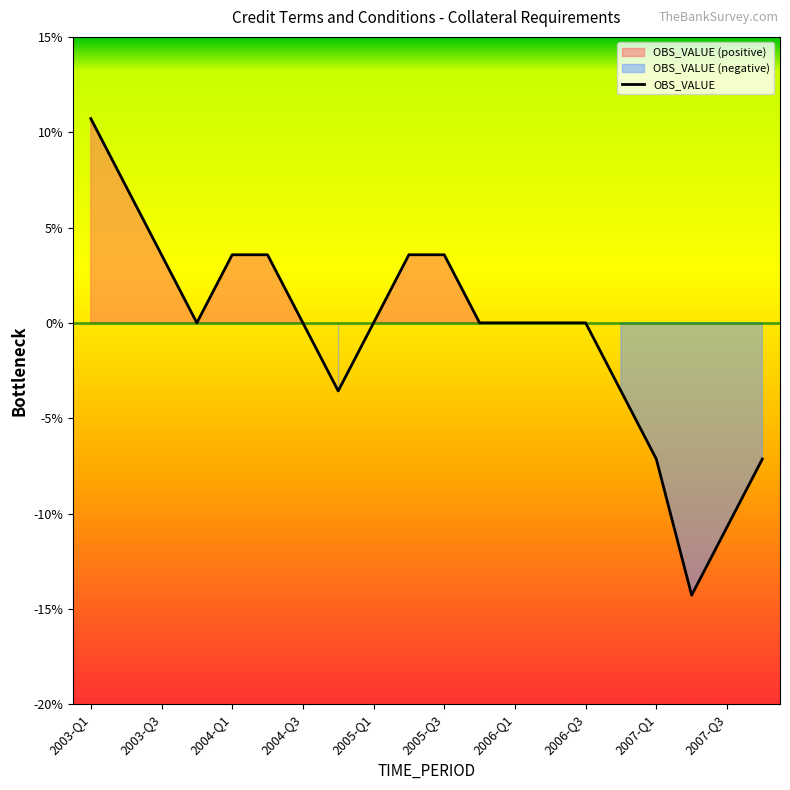

At which category does the chart reach its minimum across all series?

17